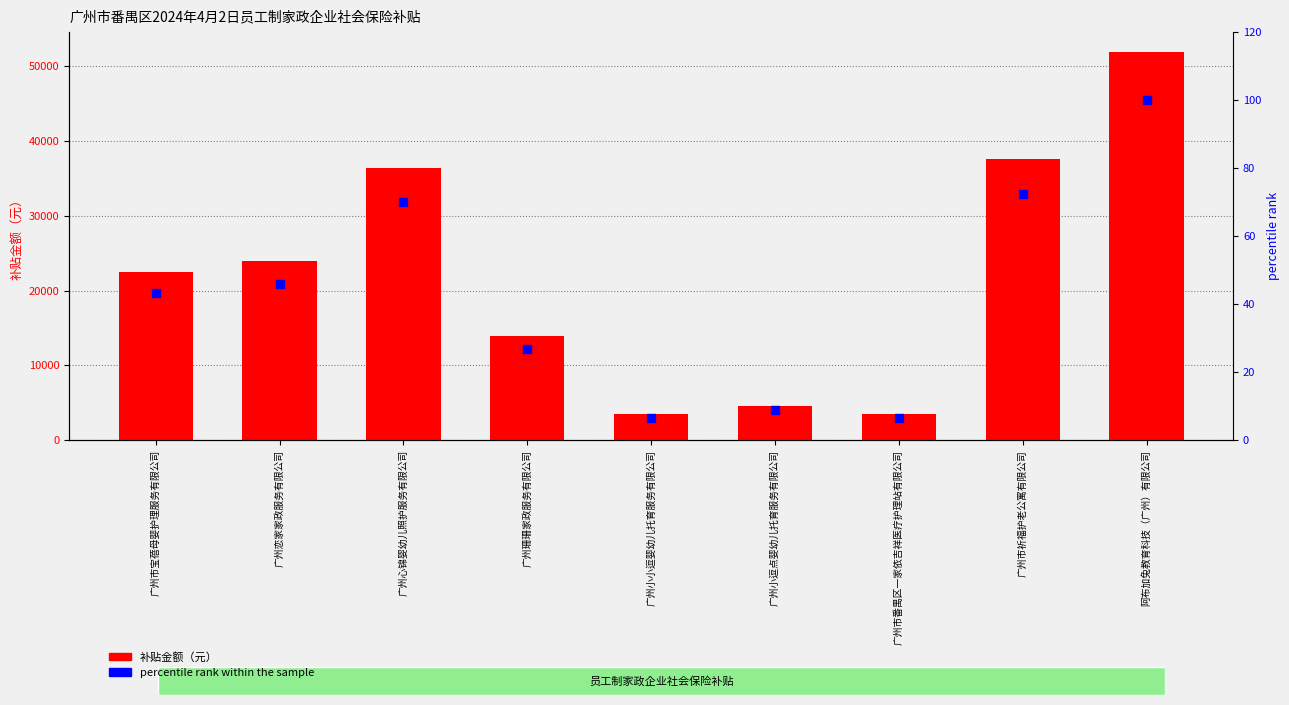

What are all the series names shown in the legend?

补贴金额（元）, percentile rank within the sample